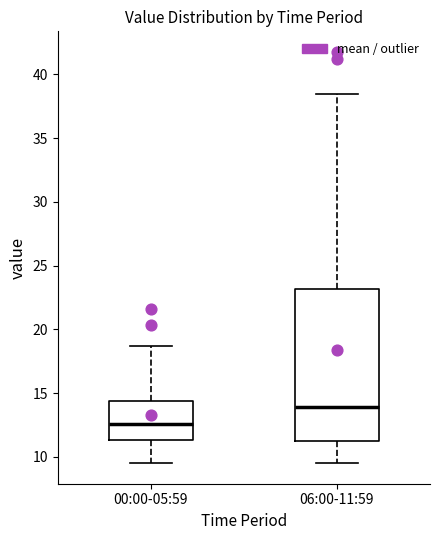

Which box has the lowest median line?

00:00-05:59